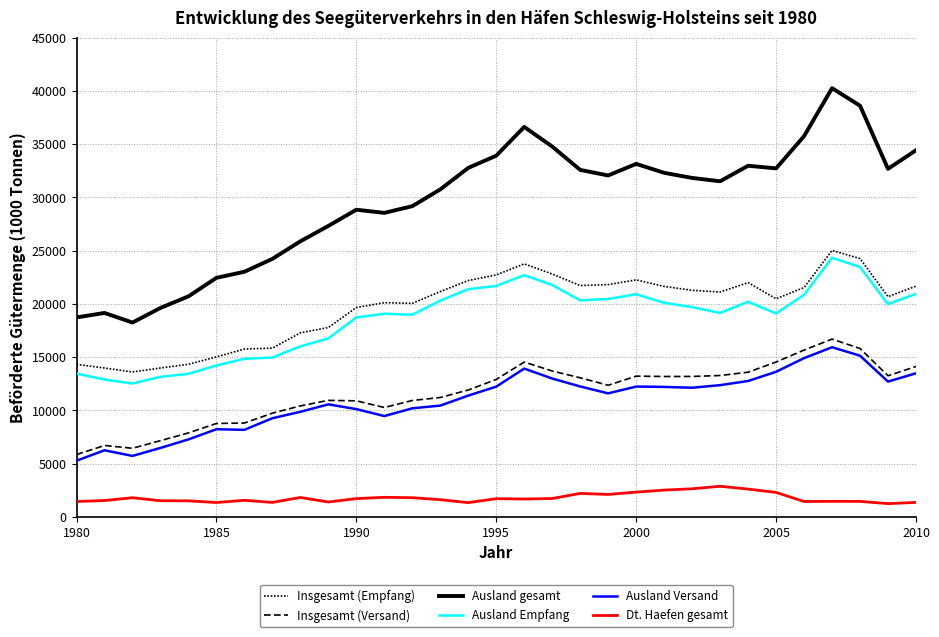

Which series has the largest total across all categories?

Ausland gesamt